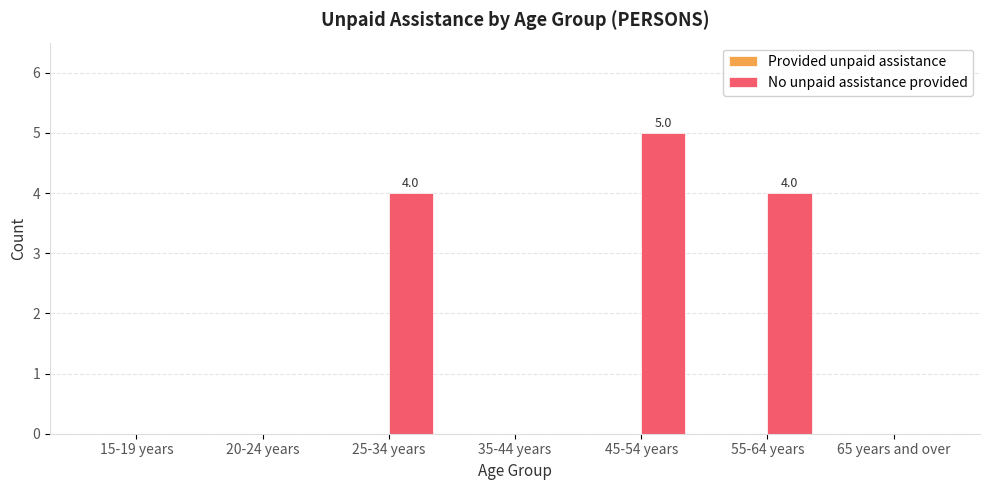

Reading right to left, what are all the values shown in this chart?

65 years and over=0	55-64 years=4	45-54 years=5	35-44 years=0	25-34 years=4	20-24 years=0	15-19 years=0